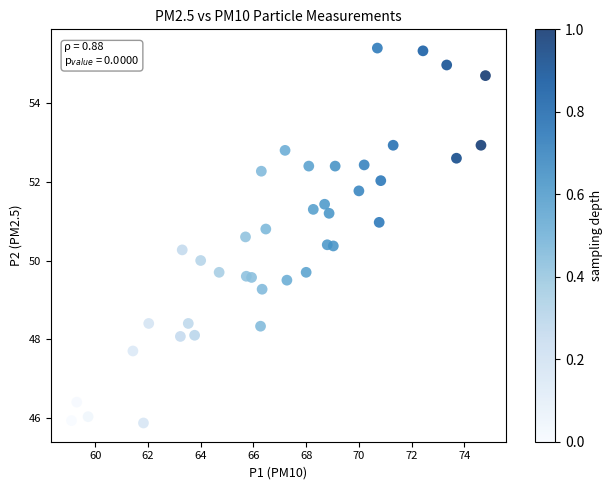

What is the range of X values (max minus min)?

15.7